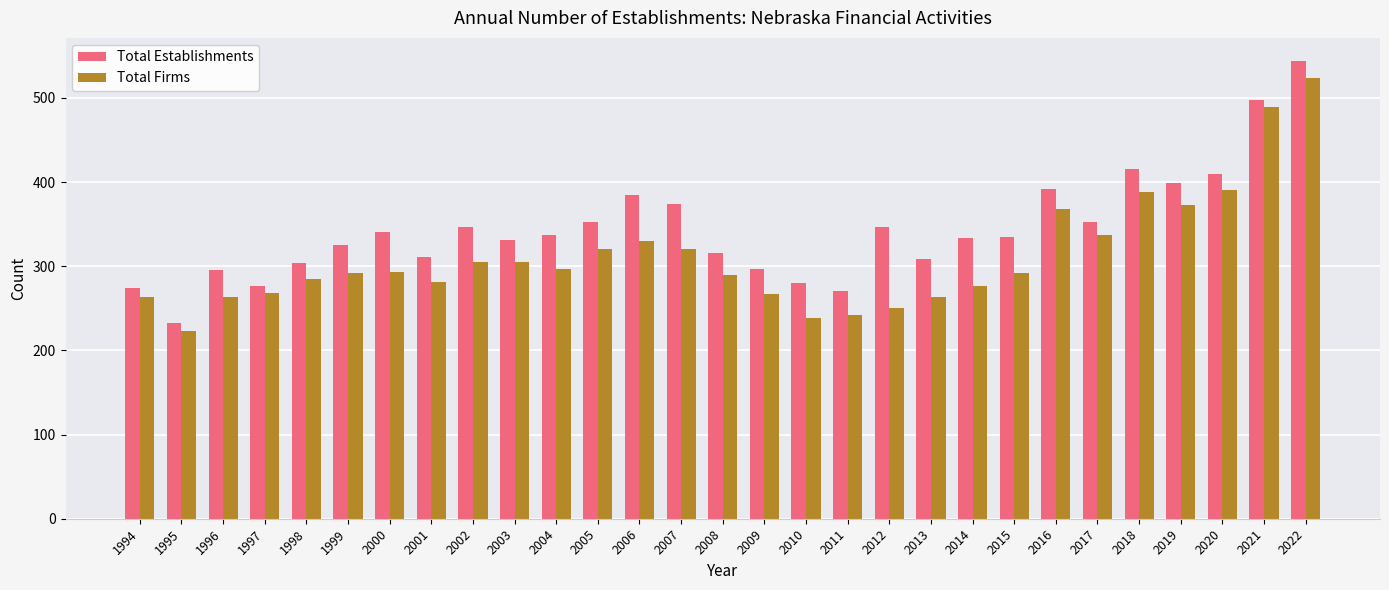

Rank the series at 2016 from lowest to highest value.

Total Firms, Total Establishments